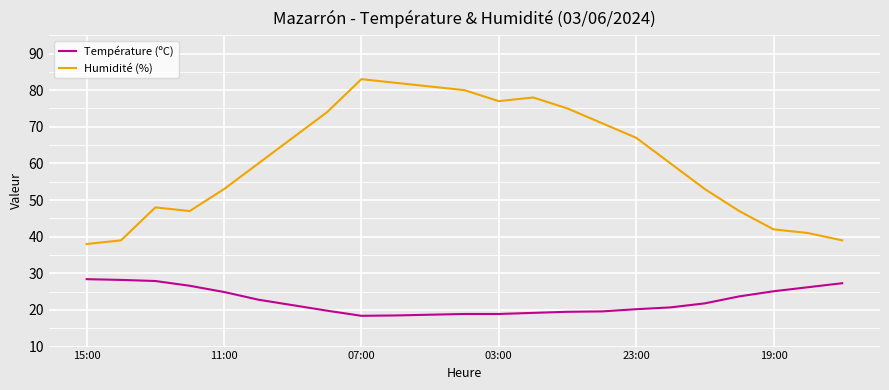

Which series has the widest spread of values?

Humidité (%)